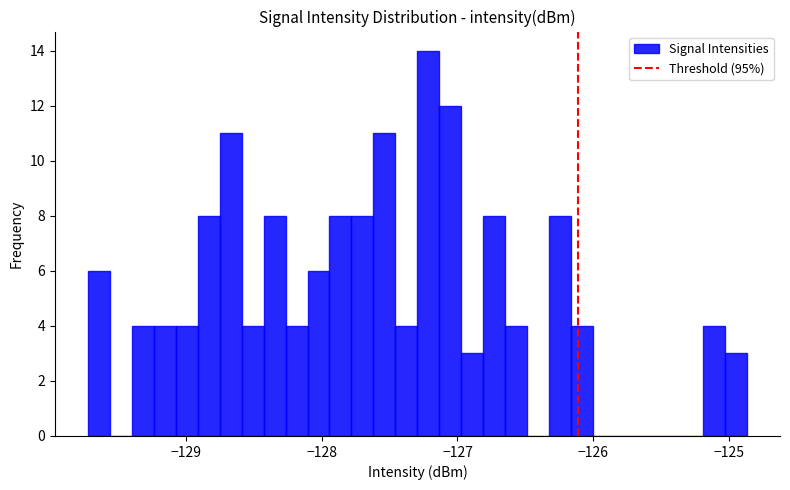

Read against the x-axis, roughly where is the centre of the tallest bar?

-127.2